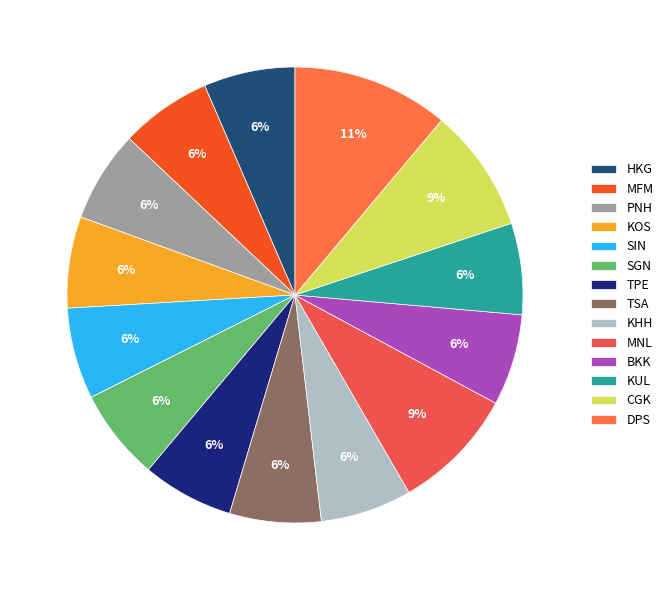

What is the ratio of the value at SIN to the value at KOS?

1.0